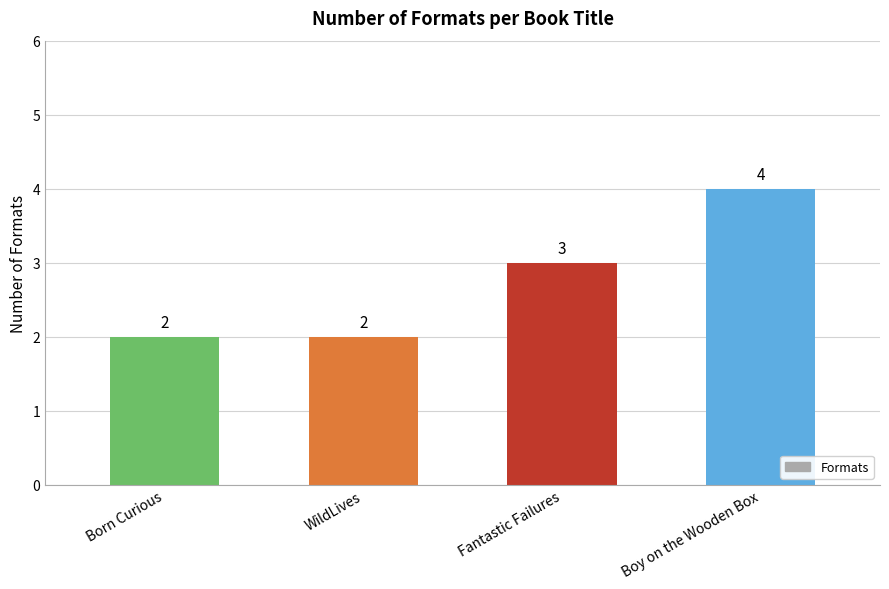

Reading left to right, what are all the values shown in this chart?

2	2	3	4